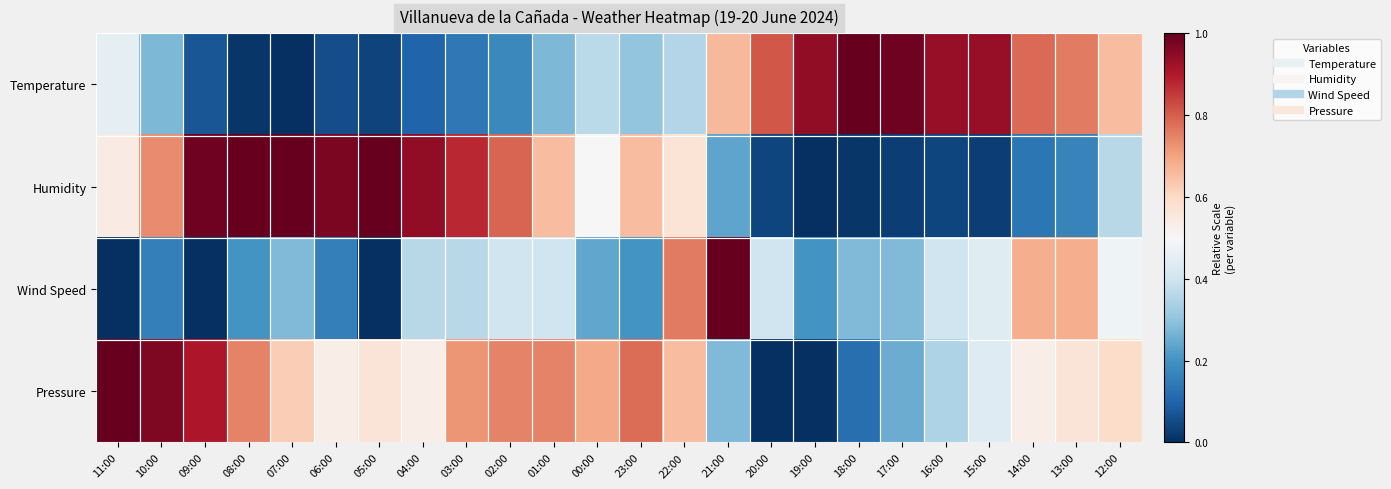

Reading left to right, extract all data points from this chart.

Temperature: 11:00=0.5	10:00=0.3	09:00=0.1	08:00=0.0	07:00=0.0	06:00=0.1	05:00=0.0	04:00=0.1	03:00=0.1	02:00=0.2	01:00=0.3	00:00=0.4	23:00=0.3	22:00=0.4	21:00=0.7	20:00=0.8	19:00=0.9	18:00=1.0	17:00=1.0	16:00=0.9	15:00=0.9	14:00=0.8	13:00=0.8	12:00=0.7
Humidity: 11:00=0.5	10:00=0.7	09:00=1.0	08:00=1.0	07:00=1.0	06:00=1.0	05:00=1.0	04:00=0.9	03:00=0.9	02:00=0.8	01:00=0.7	00:00=0.5	23:00=0.7	22:00=0.6	21:00=0.2	20:00=0.0	19:00=0.0	18:00=0.0	17:00=0.0	16:00=0.0	15:00=0.0	14:00=0.1	13:00=0.2	12:00=0.4
Wind Speed: 11:00=0.0	10:00=0.2	09:00=0.0	08:00=0.2	07:00=0.3	06:00=0.2	05:00=0.0	04:00=0.4	03:00=0.4	02:00=0.4	01:00=0.4	00:00=0.2	23:00=0.2	22:00=0.8	21:00=1.0	20:00=0.4	19:00=0.2	18:00=0.3	17:00=0.3	16:00=0.4	15:00=0.4	14:00=0.7	13:00=0.7	12:00=0.5
Pressure: 11:00=1.0	10:00=1.0	09:00=0.9	08:00=0.7	07:00=0.6	06:00=0.5	05:00=0.6	04:00=0.5	03:00=0.7	02:00=0.7	01:00=0.7	00:00=0.7	23:00=0.8	22:00=0.7	21:00=0.3	20:00=0.0	19:00=0.0	18:00=0.1	17:00=0.3	16:00=0.3	15:00=0.4	14:00=0.5	13:00=0.6	12:00=0.6